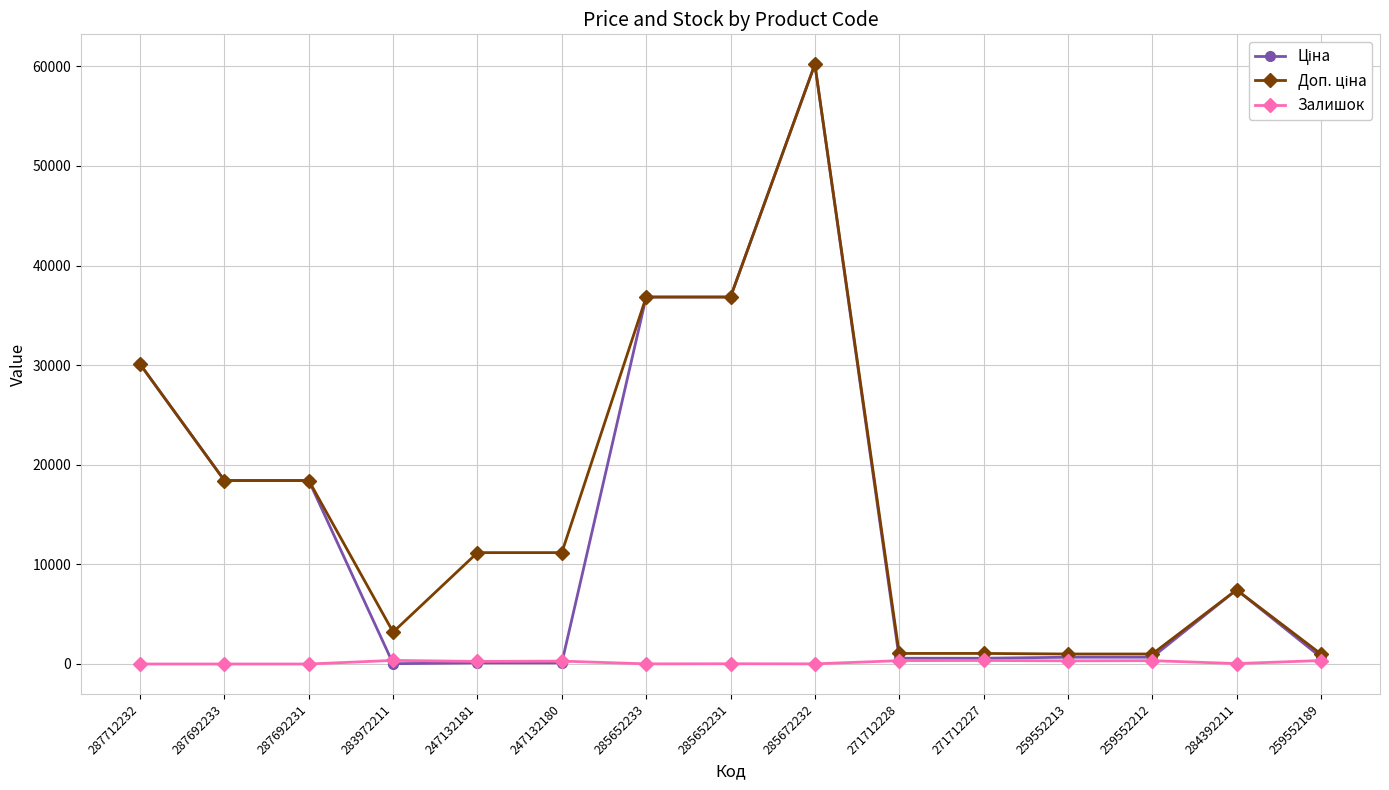

What is the difference between the highest and lowest values at 287692233?

18420.9